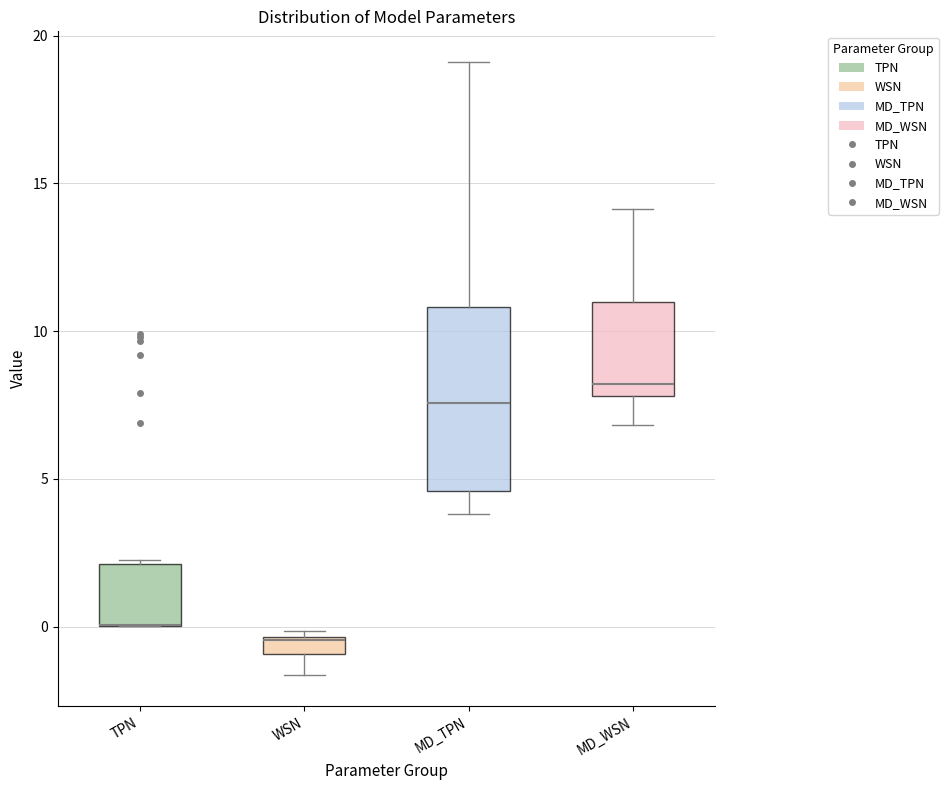

Comparing the boxes themselves (not the whiskers), which one is the tallest?

MD_TPN